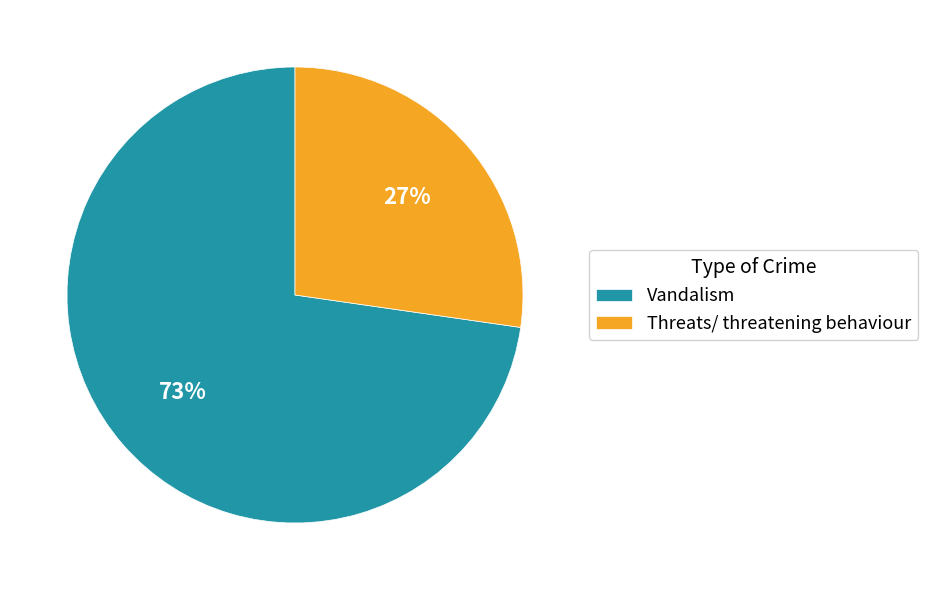

To the nearest percent, what is the average slice percentage?

50%